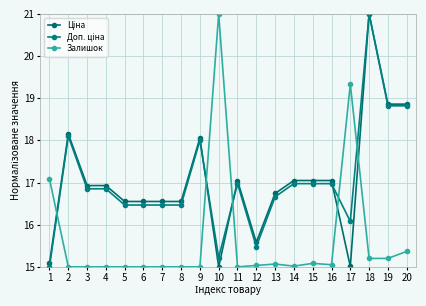

In Доп. ціна, how many points are higher than both neighbors (excluding endpoints)?

4